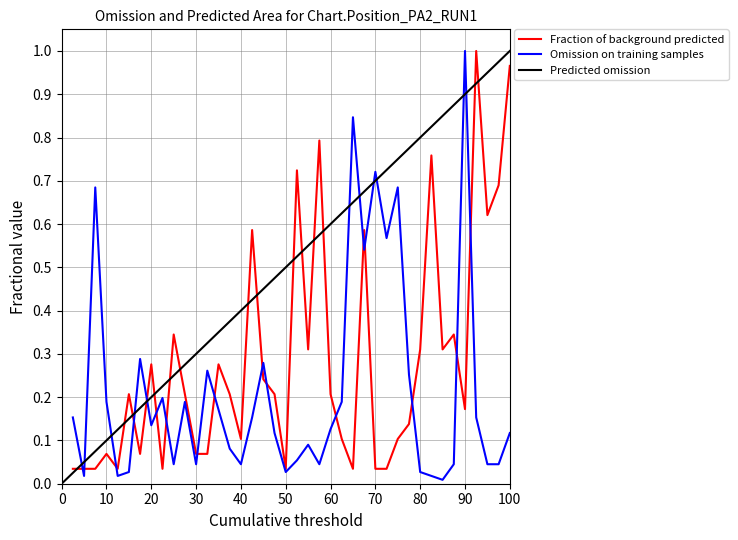

At which label does Omission on training samples reach its peak?

90